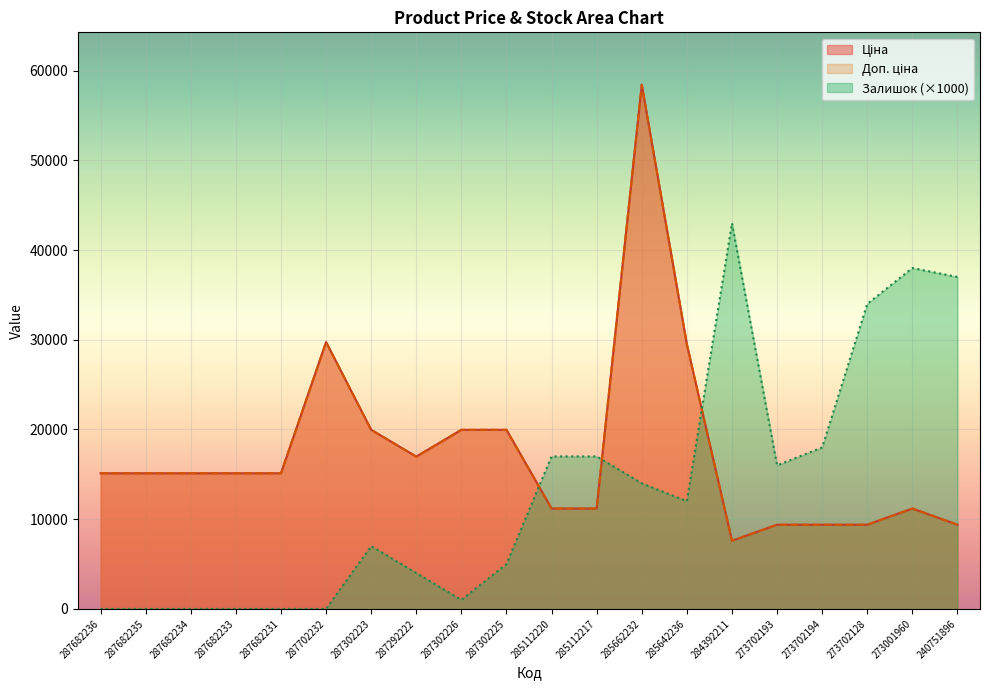

Which series has the widest spread of values?

Ціна